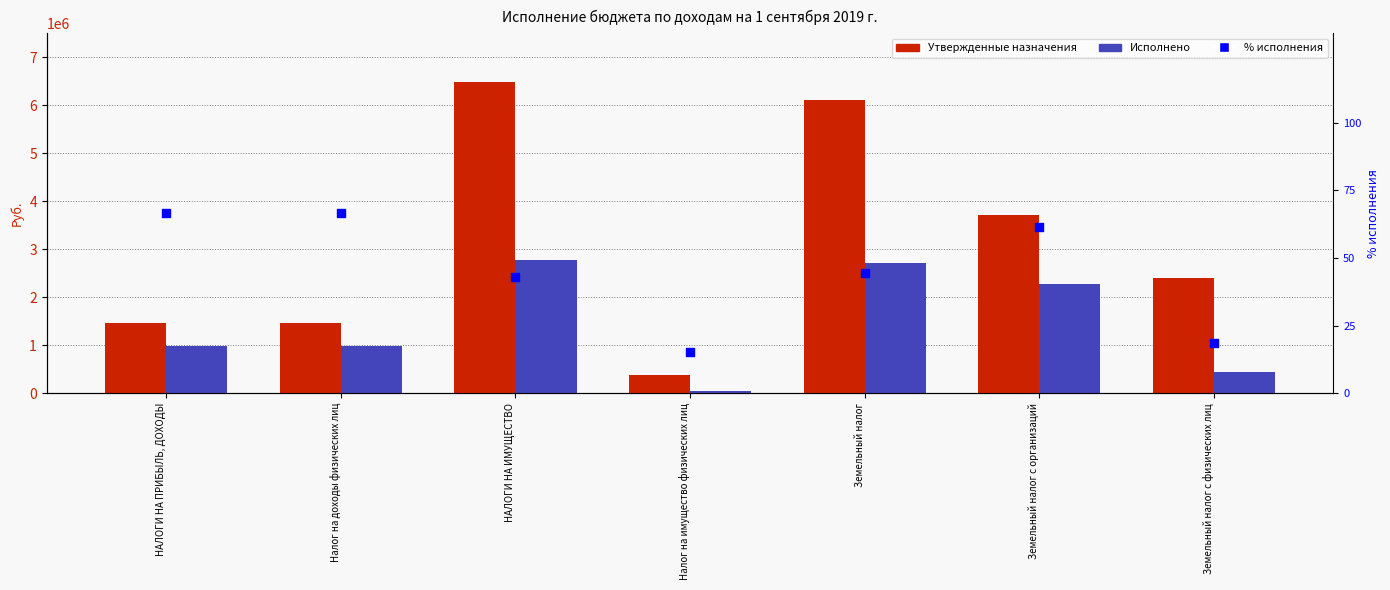

Which series contains the lowest Y value?

% исполнения